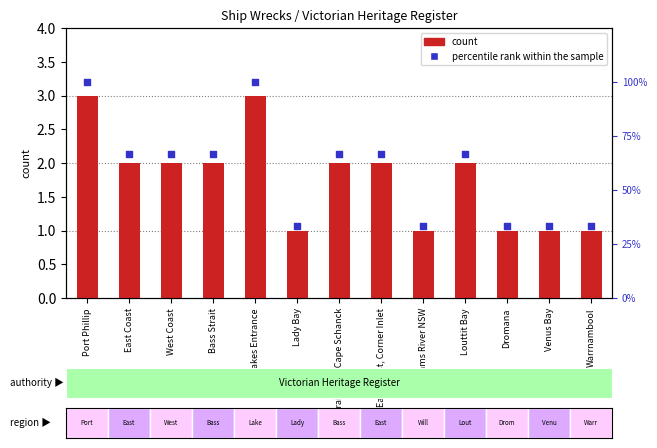

At which category is the sum across all series the highest?

Port Phillip